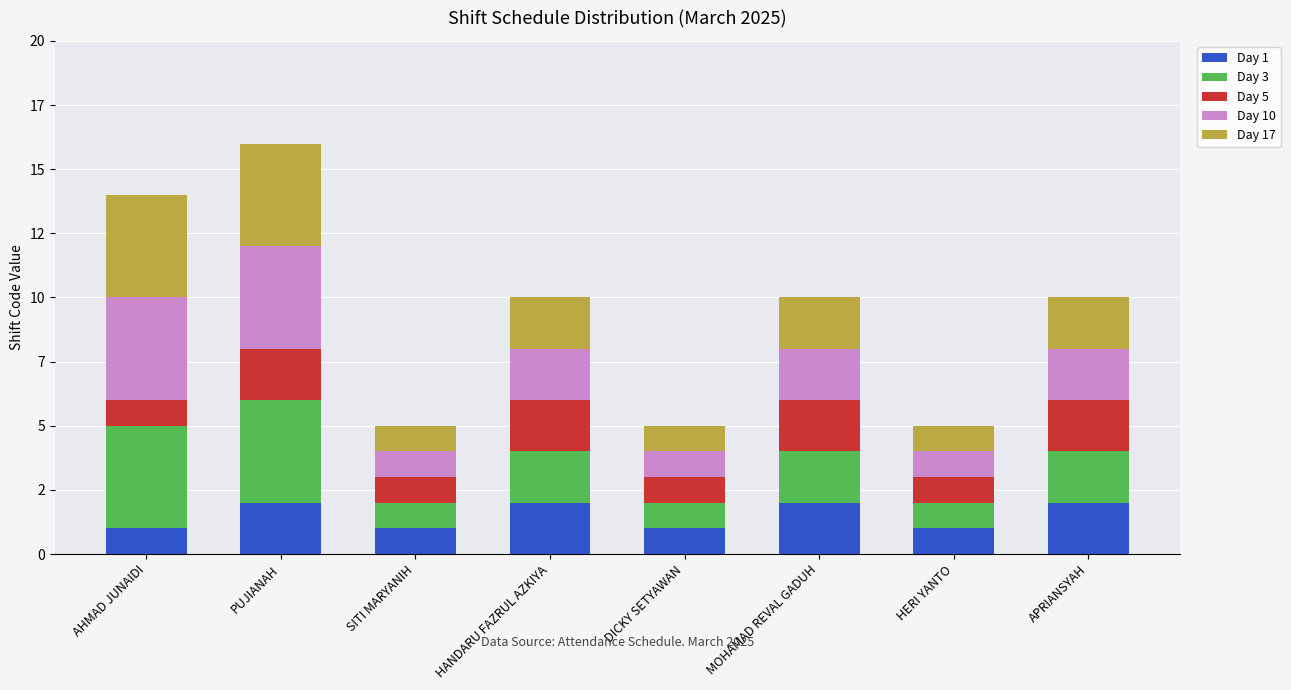

What is the difference between the Day 17 values at HANDARU FAZRUL AZKIYA and DICKY SETYAWAN?

1